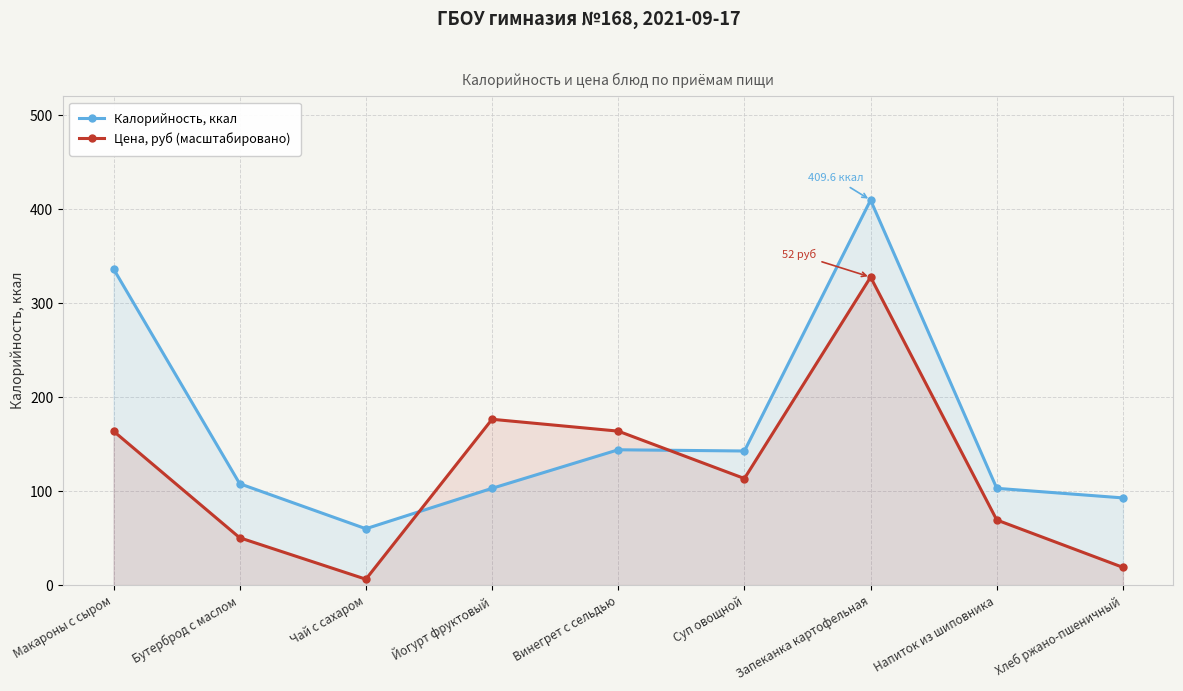

How many lines are shown in the chart?

2